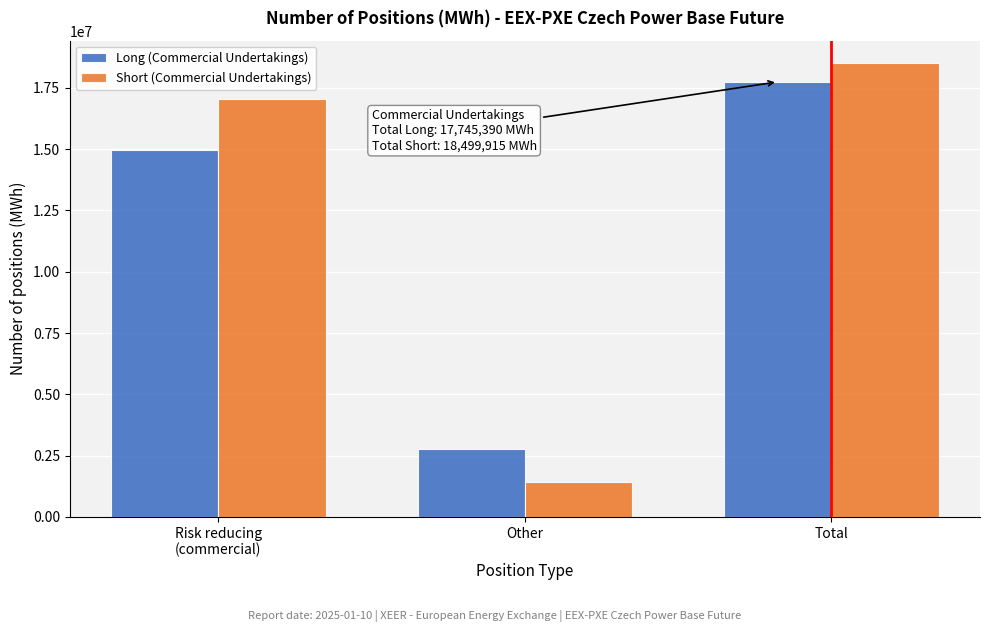

Reading left to right, what are all the values shown in this chart?

Long (Commercial Undertakings): 14971395	2773995	17745390
Short (Commercial Undertakings): 17058808	1441107	18499915